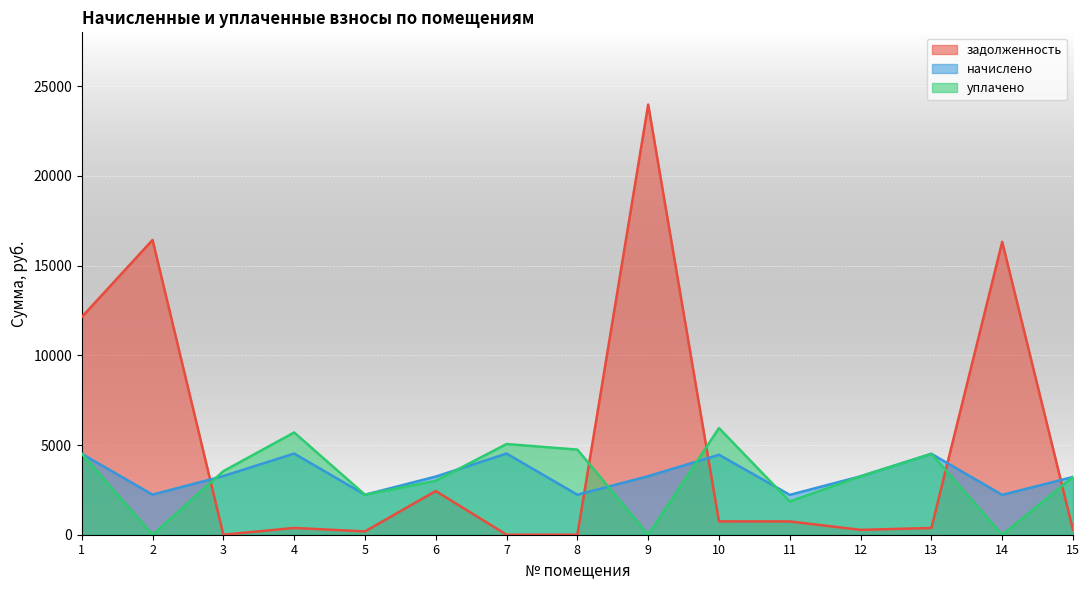

Where does the начислено series first go above 3255?

1